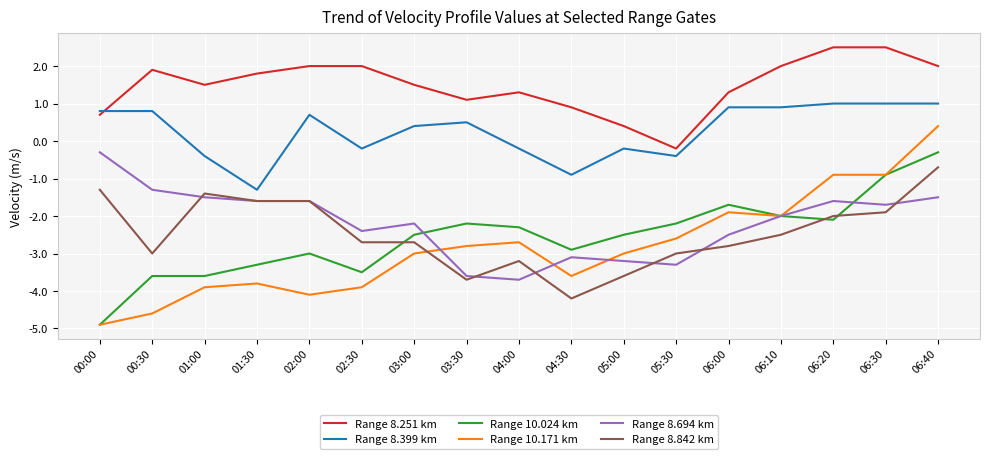

Between 00:30 and 04:30, which series saw the biggest shift?

Range 8.694 km